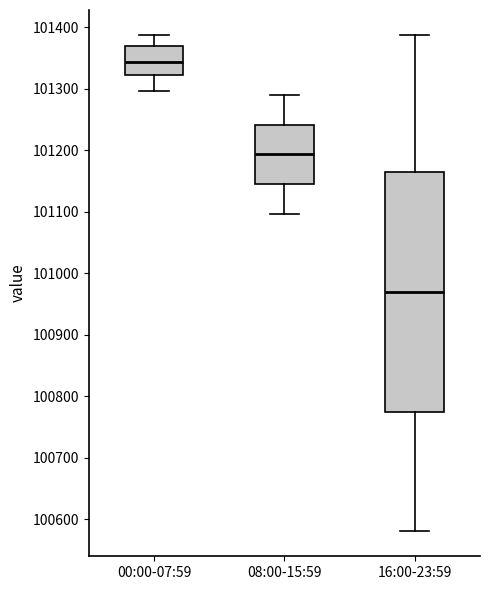

Which box's median line is the lowest?

16:00-23:59